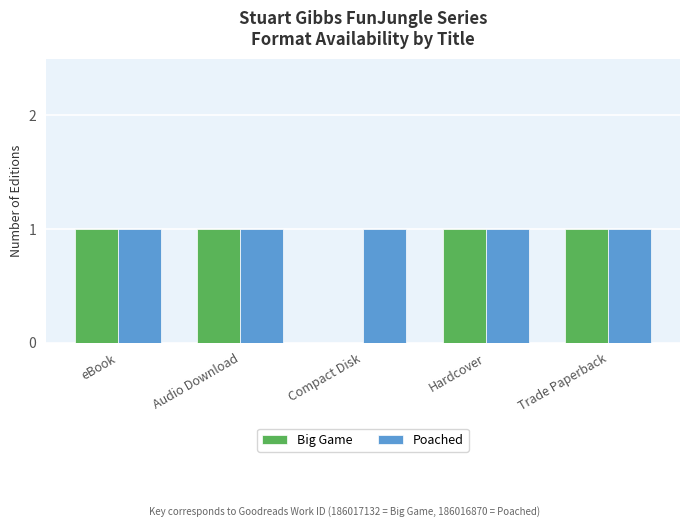

What is the spread (max minus min) of values at Compact Disk?

1